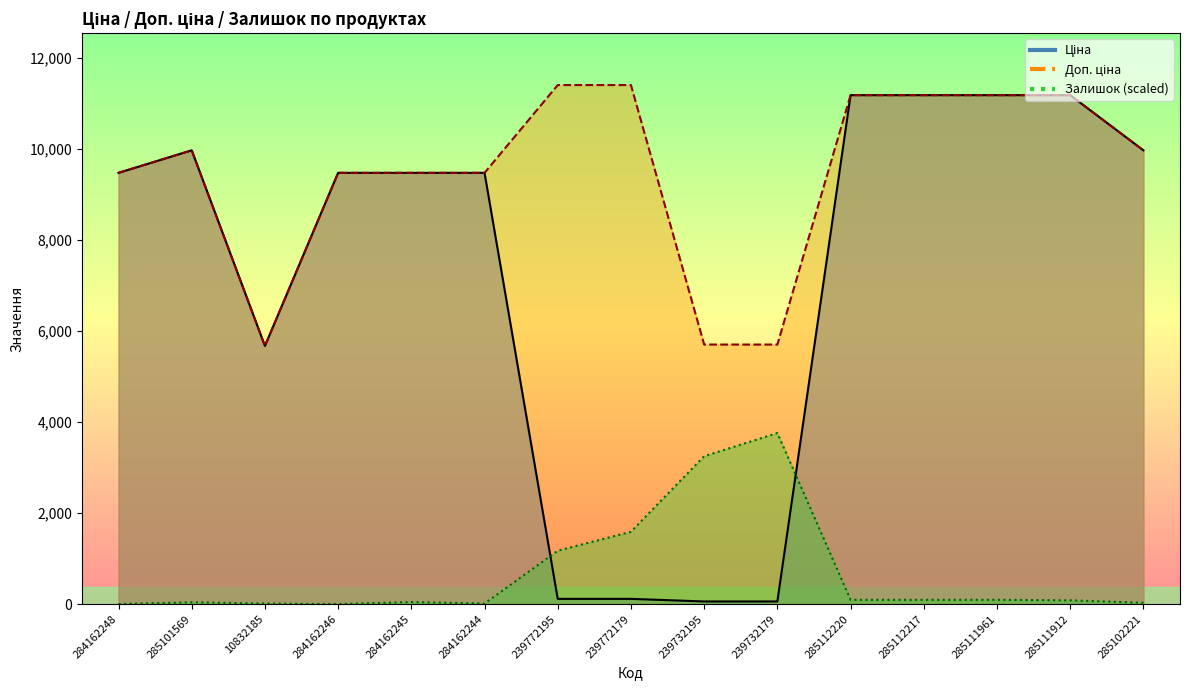

At 284162246, list the series in order from largest to smallest.

Ціна, Доп. ціна, Залишок